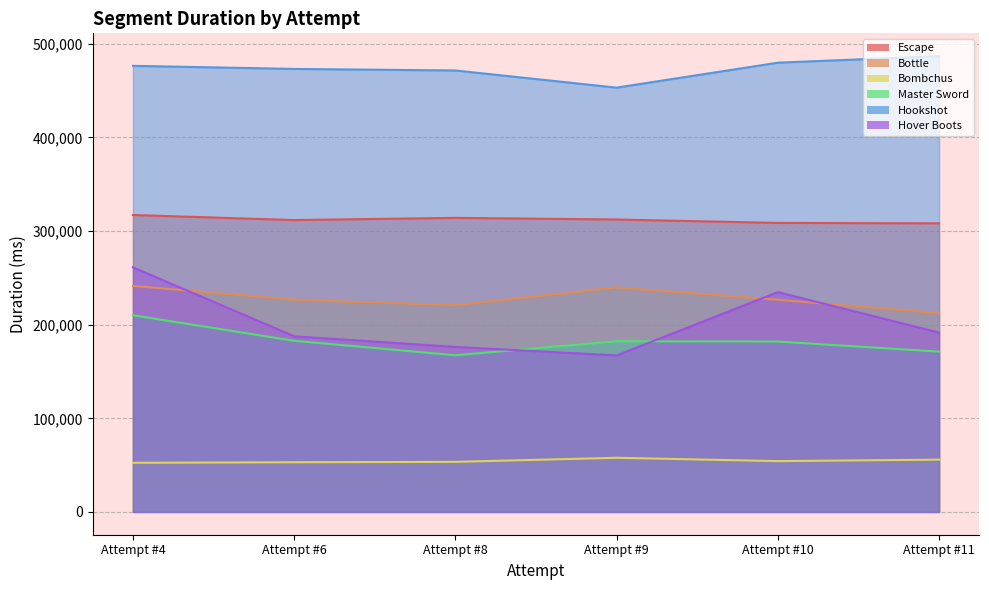

Count the number of categories in the chart.

6